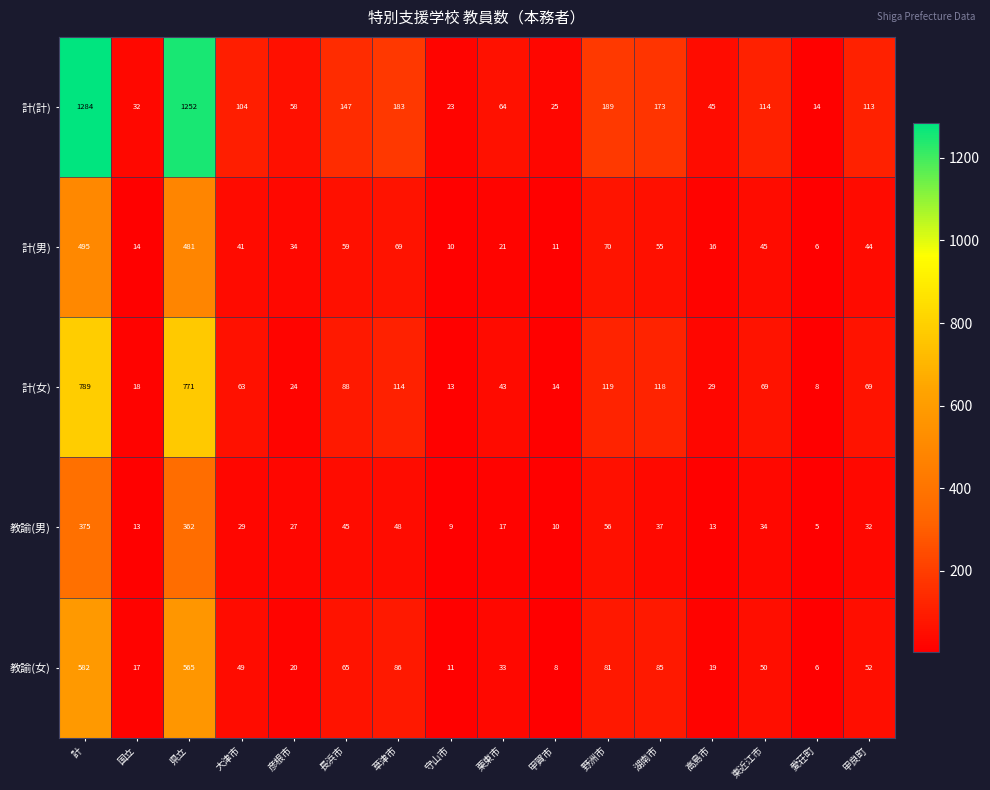

At which category is the sum across all series the highest?

計